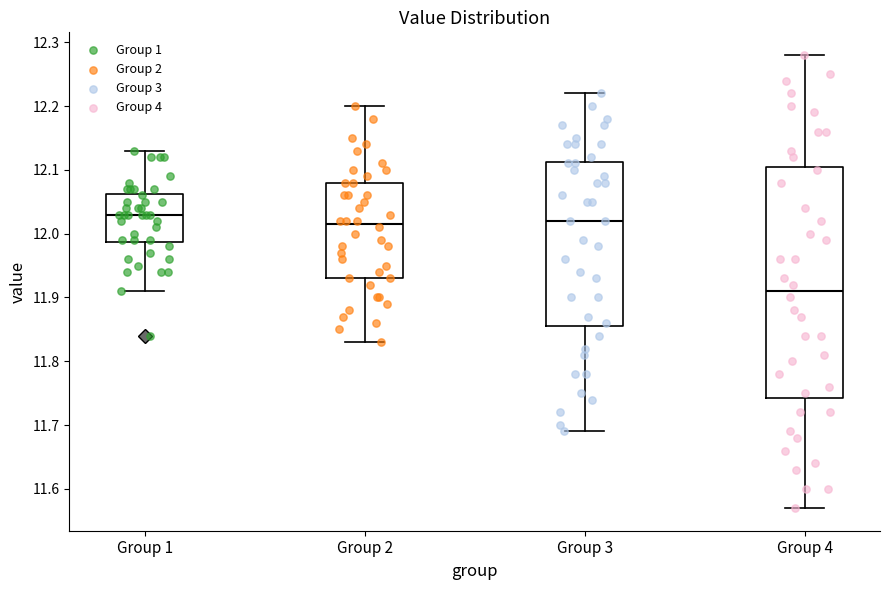

Where does the median line of the box for Group 2 sit on the y-axis? The values are not printed on the chart, so give them approximately, as read against the axis.

12.02